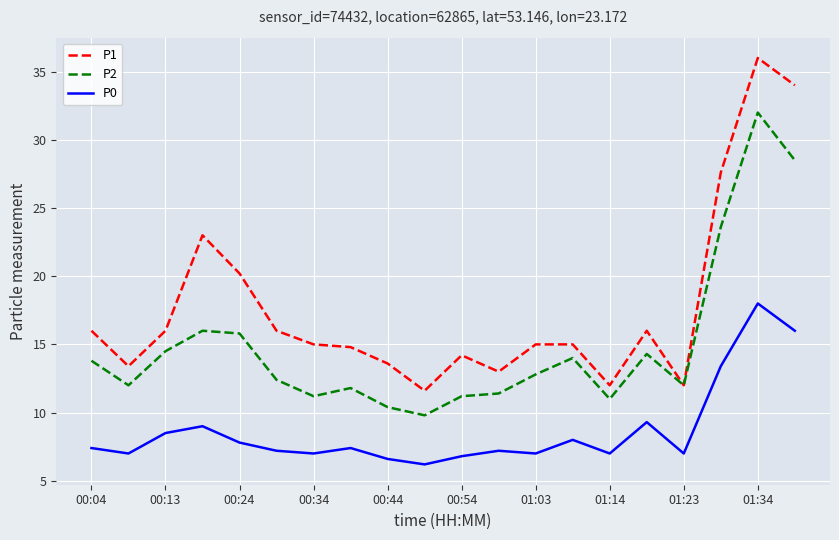

Count the number of data series in this chart.

3